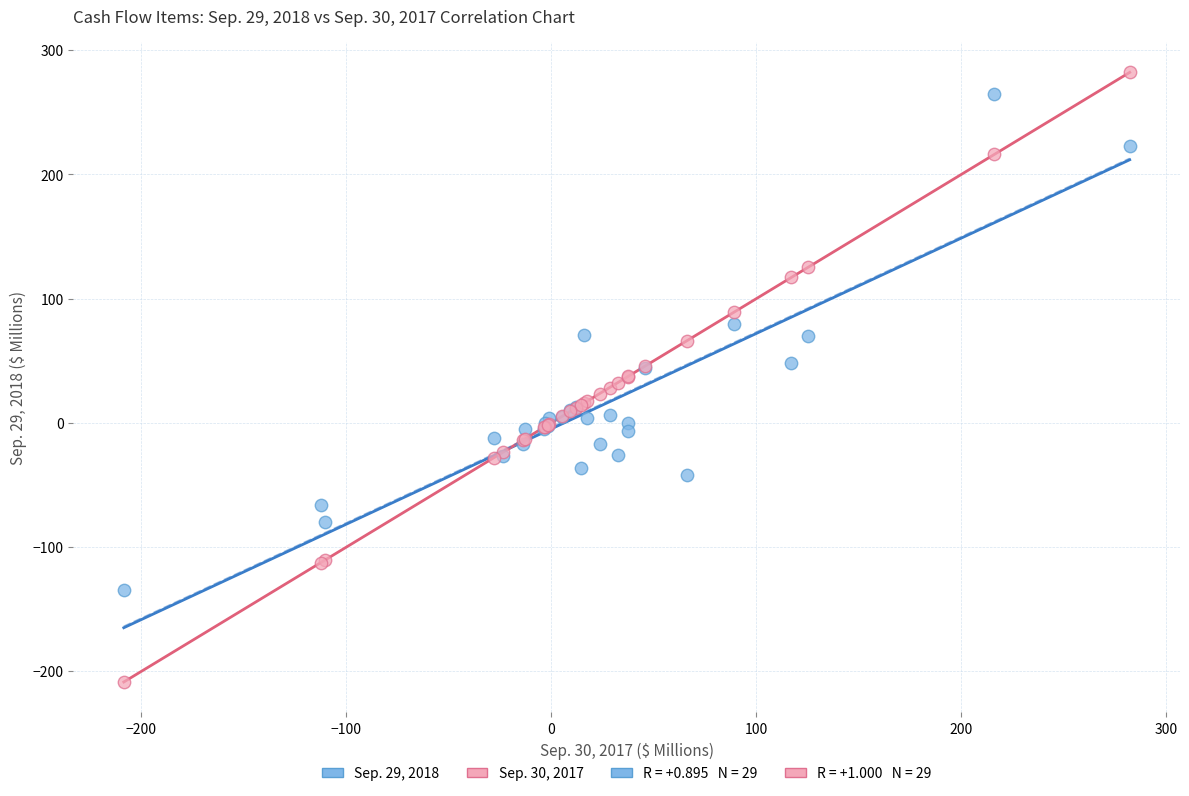

Which series contains the highest Y value?

Sep. 30, 2017